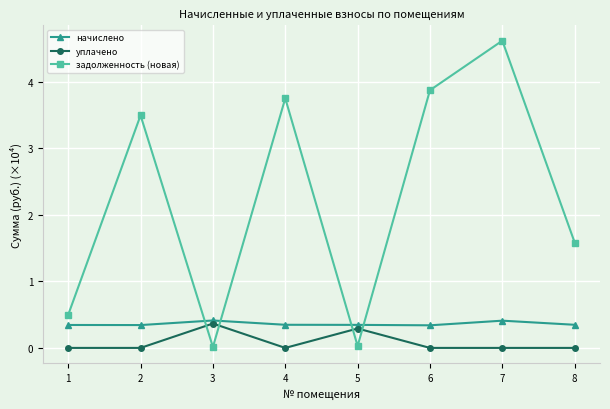

What is the difference between the maximum and minimum values in the начислено series?

0.1